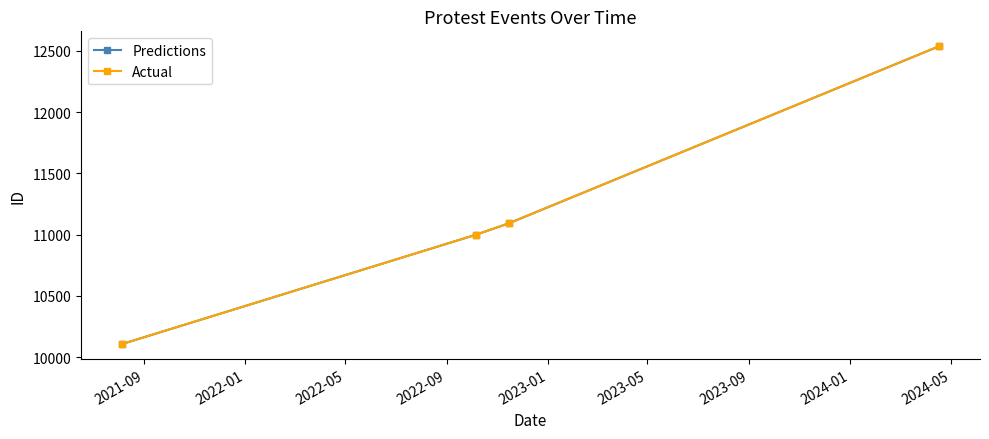

Is this an area chart (filled region under the line)?

No